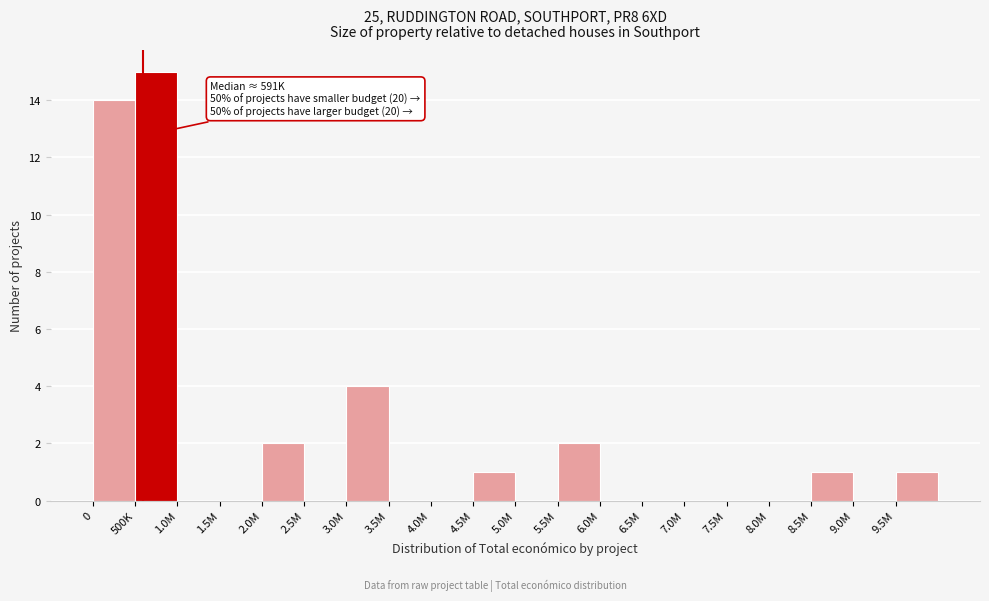

Reading left to right, transcribe all the data shown in this chart.

0=14	500K=15	1.0M=0	1.5M=0	2.0M=2	2.5M=0	3.0M=4	3.5M=0	4.0M=0	4.5M=1	5.0M=0	5.5M=2	6.0M=0	6.5M=0	7.0M=0	7.5M=0	8.0M=0	8.5M=1	9.0M=0	9.5M=1